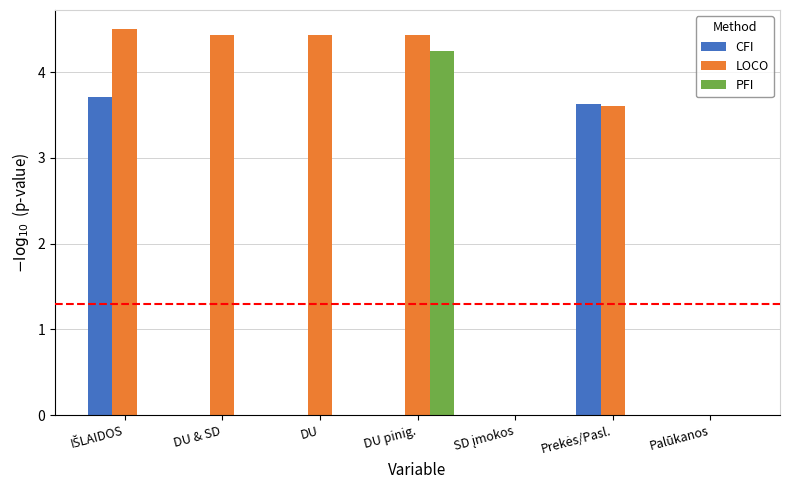

What is the greatest value displayed?

4.5